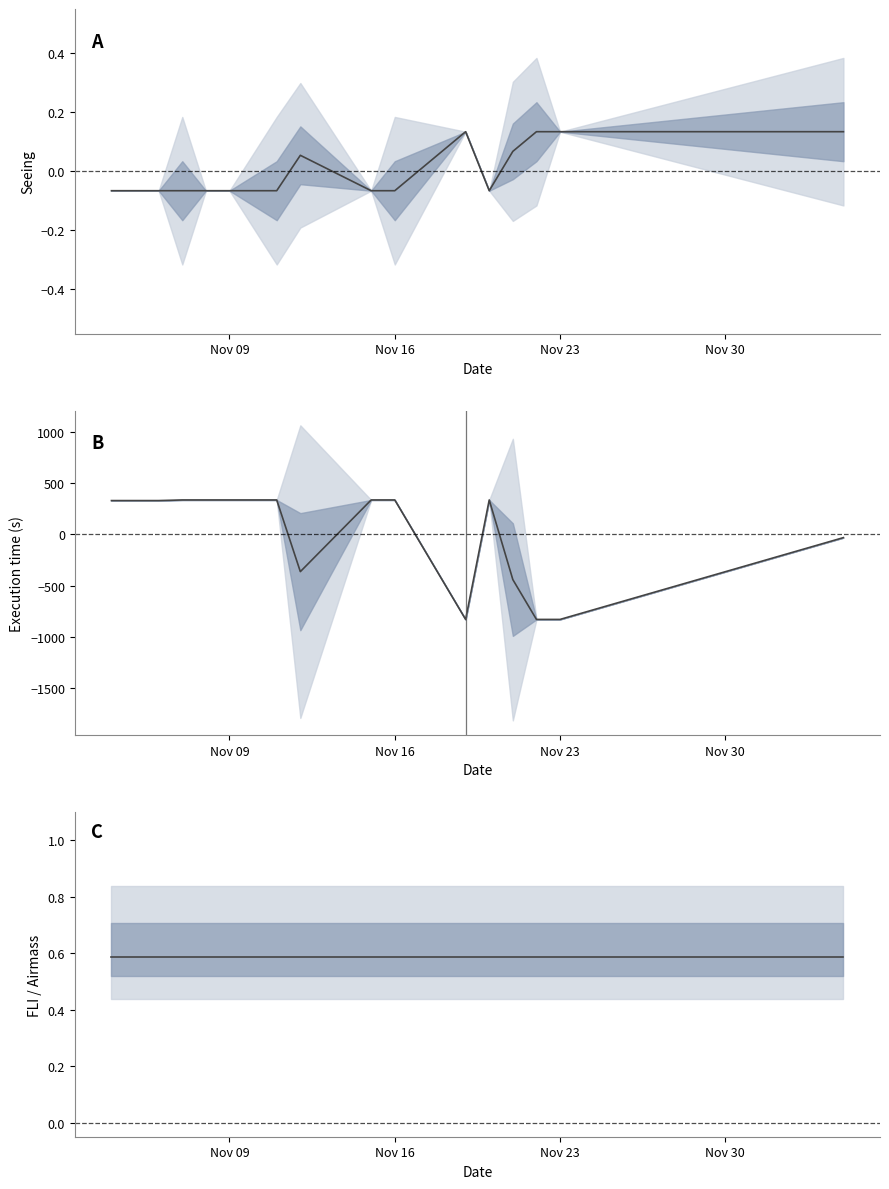

True or false: Execution time (normalized) and FLI/Airmass cross at least once.

True